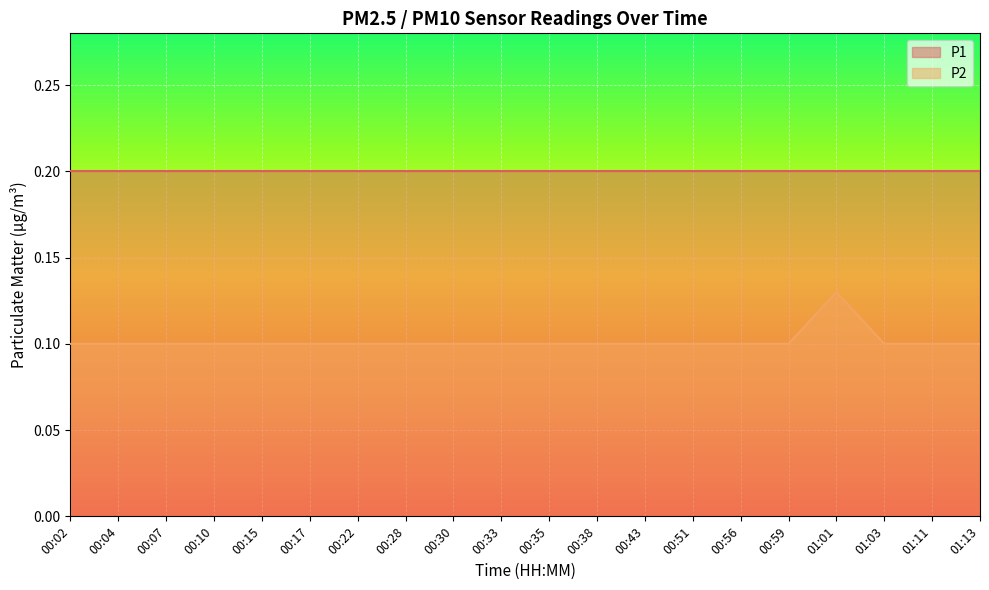

What is the approximate value at 00:38?

0.1